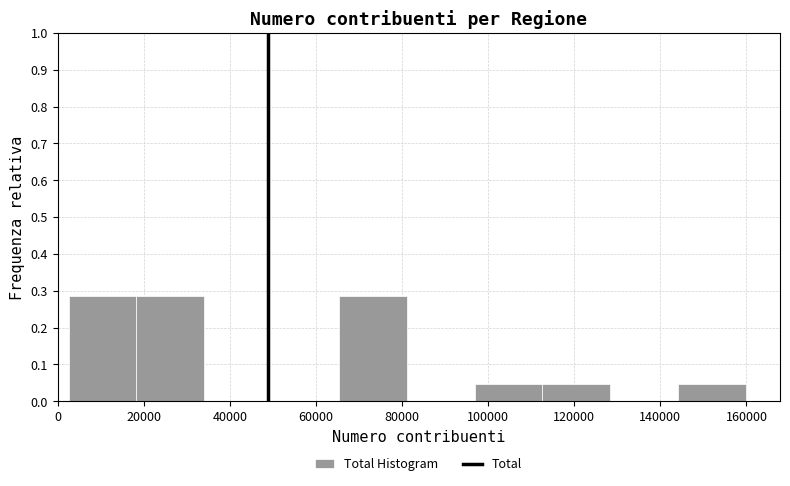

Reading left to right, transcribe this chart: for each bar, give the range it covers on the x-axis and its height. Neither the bar edges nor the heights are printed on the chart, so give them approximately, as read against the axes.

2000 to 18000: 0.29
18000 to 34000: 0.29
34000 to 50000: 0
50000 to 66000: 0
66000 to 82000: 0.29
82000 to 96000: 0
96000 to 112000: 0.05
112000 to 128000: 0.05
128000 to 144000: 0
144000 to 160000: 0.05